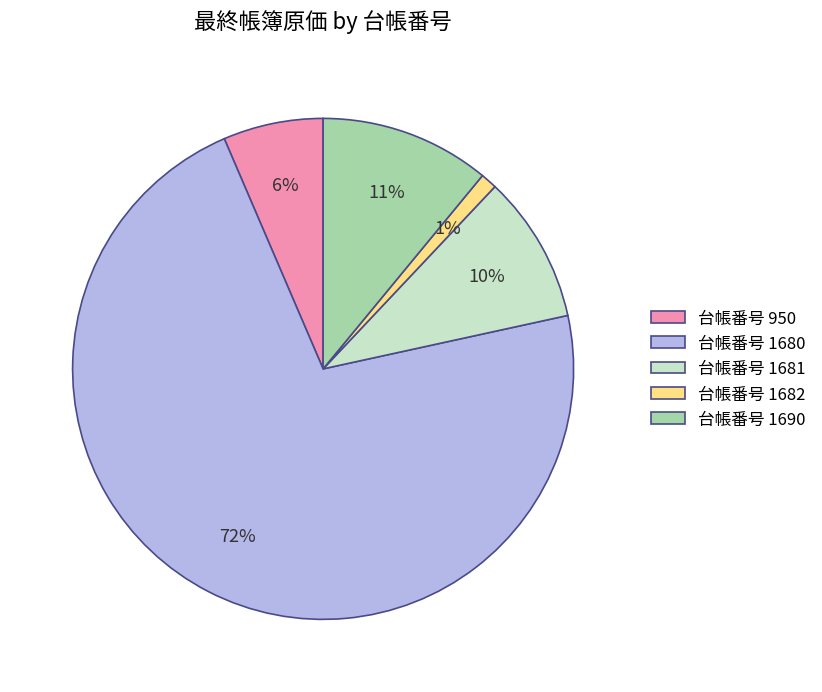

Which has a higher value, 台帳番号 1690 or 台帳番号 950?

台帳番号 1690